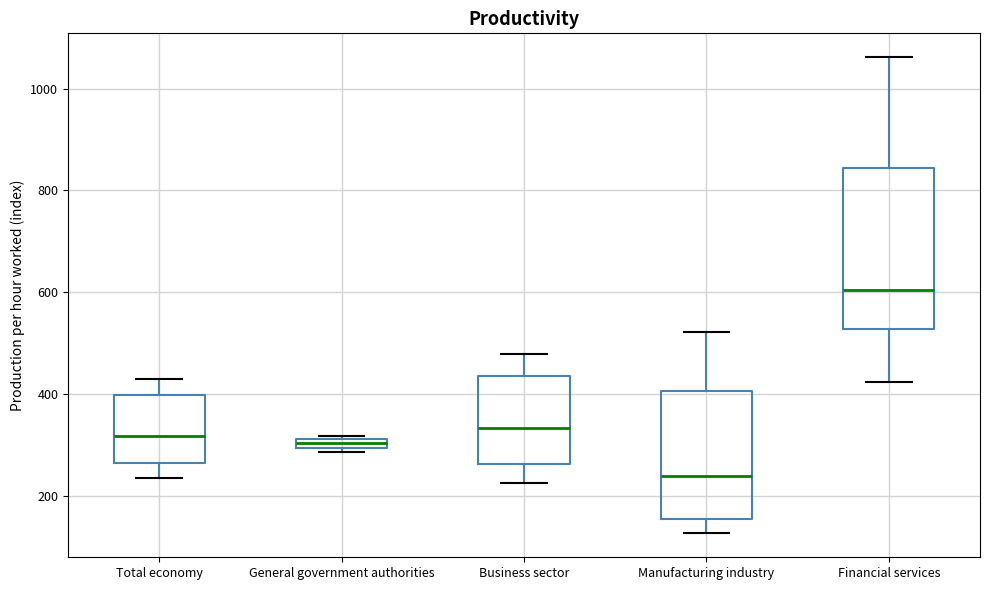

Comparing the boxes themselves (not the whiskers), which one is the tallest?

Financial services